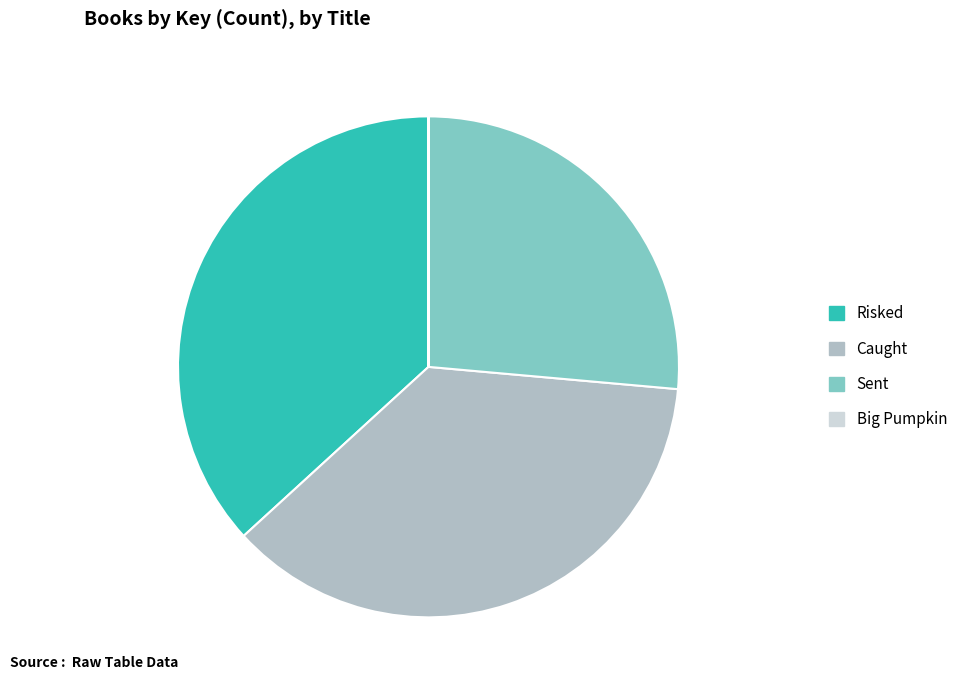

Does any single category account for the majority?

No